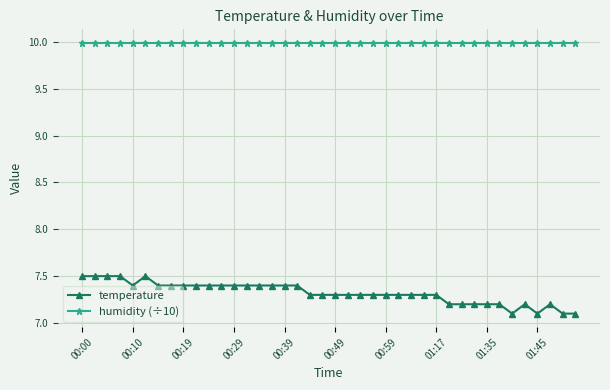

True or false: temperature and humidity (÷10) cross at least once.

False